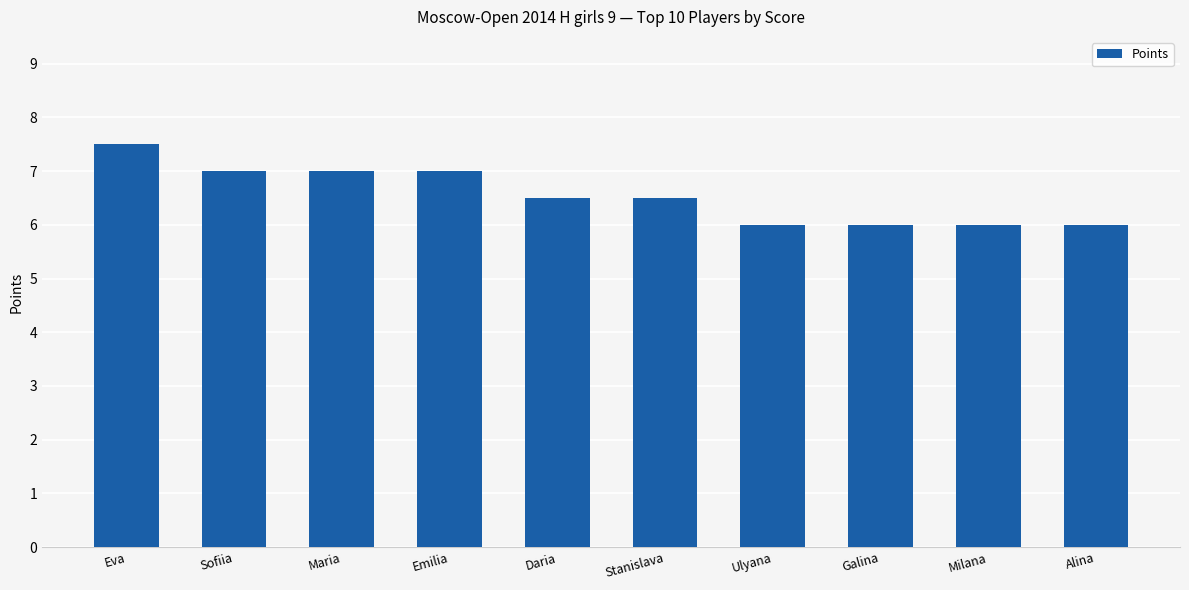

How many data points does each series have?

10